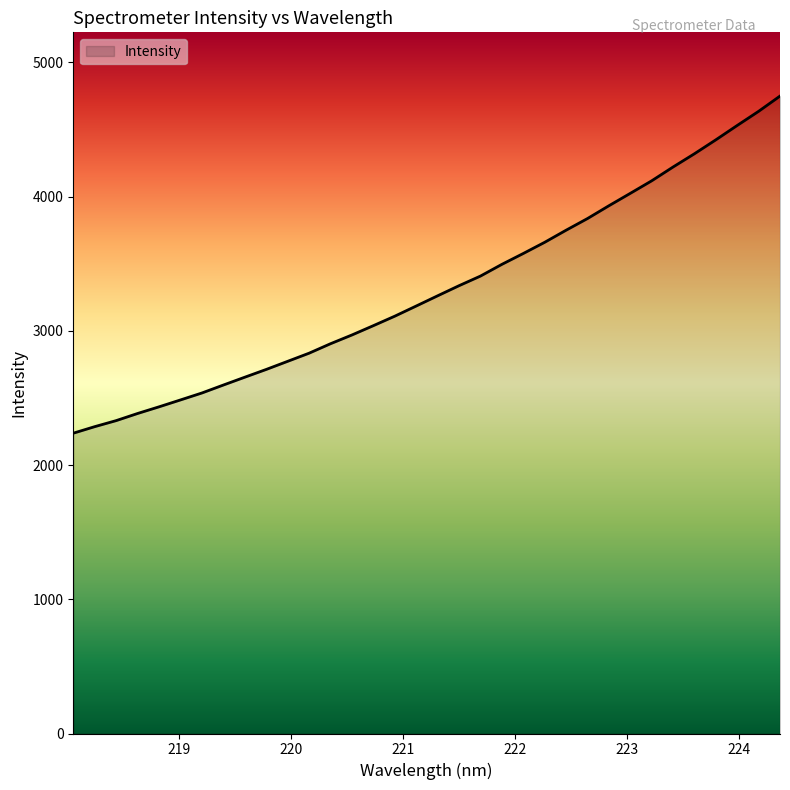

Count the number of data series in this chart.

1